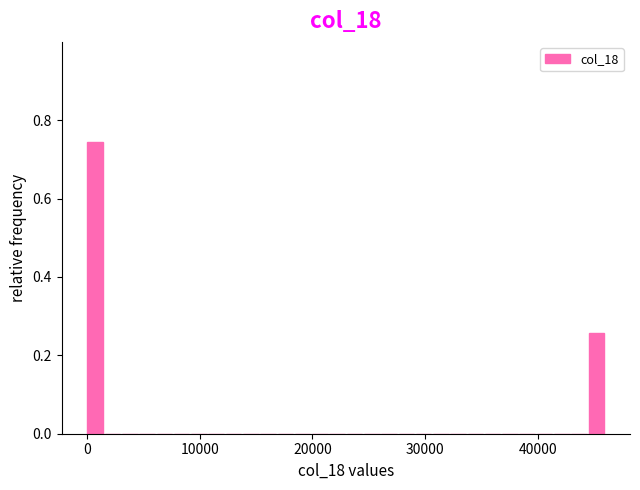

Around what value on the x-axis is the tallest bar? Give the approximate position of its centre, as read against the axis.

1000